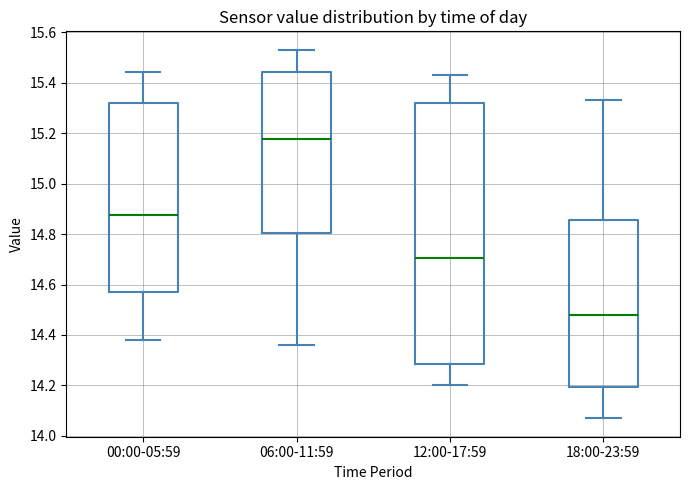

Reading left to right, read every box against the y-axis: the position of its median line, the range the box covers, and the ends of its whiskers. The values are not printed on the chart, so give them approximately, as read against the axis.

00:00-05:59: median 14.88, box 14.58 to 15.32, whiskers 14.38 to 15.44
06:00-11:59: median 15.18, box 14.80 to 15.44, whiskers 14.36 to 15.54
12:00-17:59: median 14.70, box 14.28 to 15.32, whiskers 14.20 to 15.44
18:00-23:59: median 14.48, box 14.20 to 14.86, whiskers 14.08 to 15.34